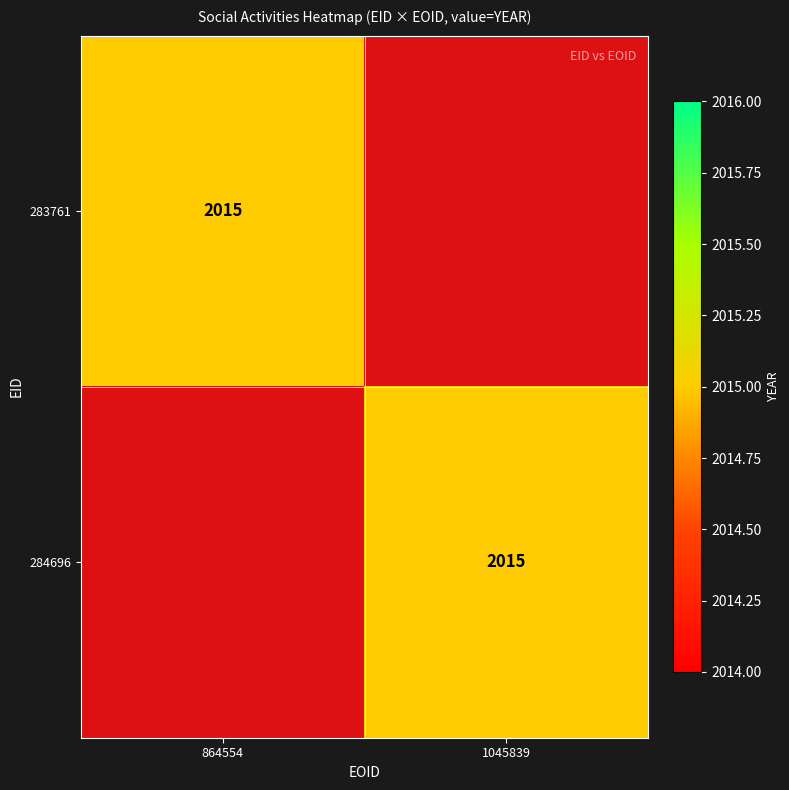

True or false: 284696 has a value of 2015 at 1045839.

True